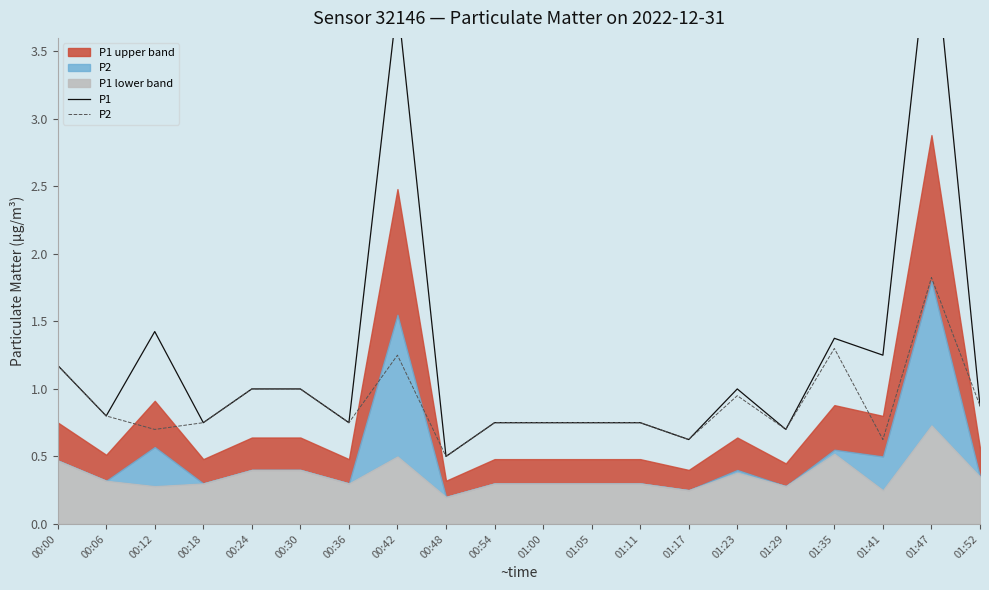

Which has a higher value, 00:24 or 01:00?

00:24